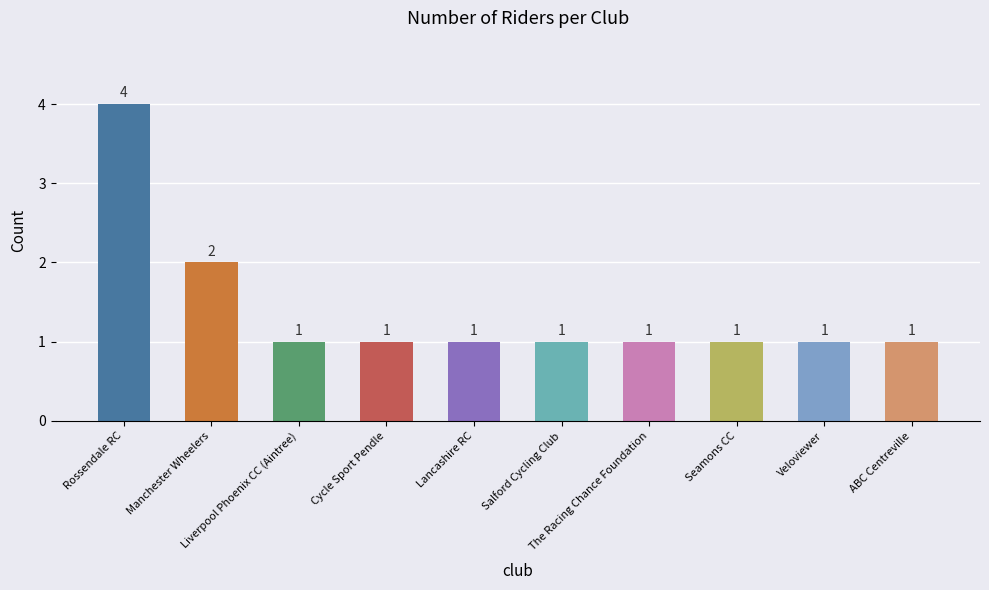

What is the label of the 8th bar from the right?

Liverpool Phoenix CC (Aintree)